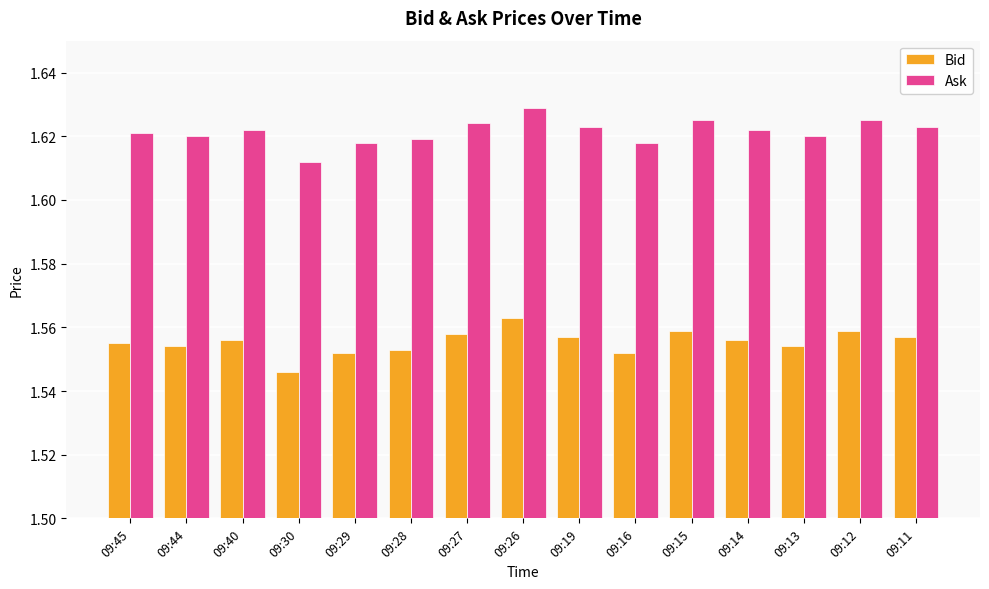

What is the sum of the Bid values at 09:26 and 09:13?

3.1